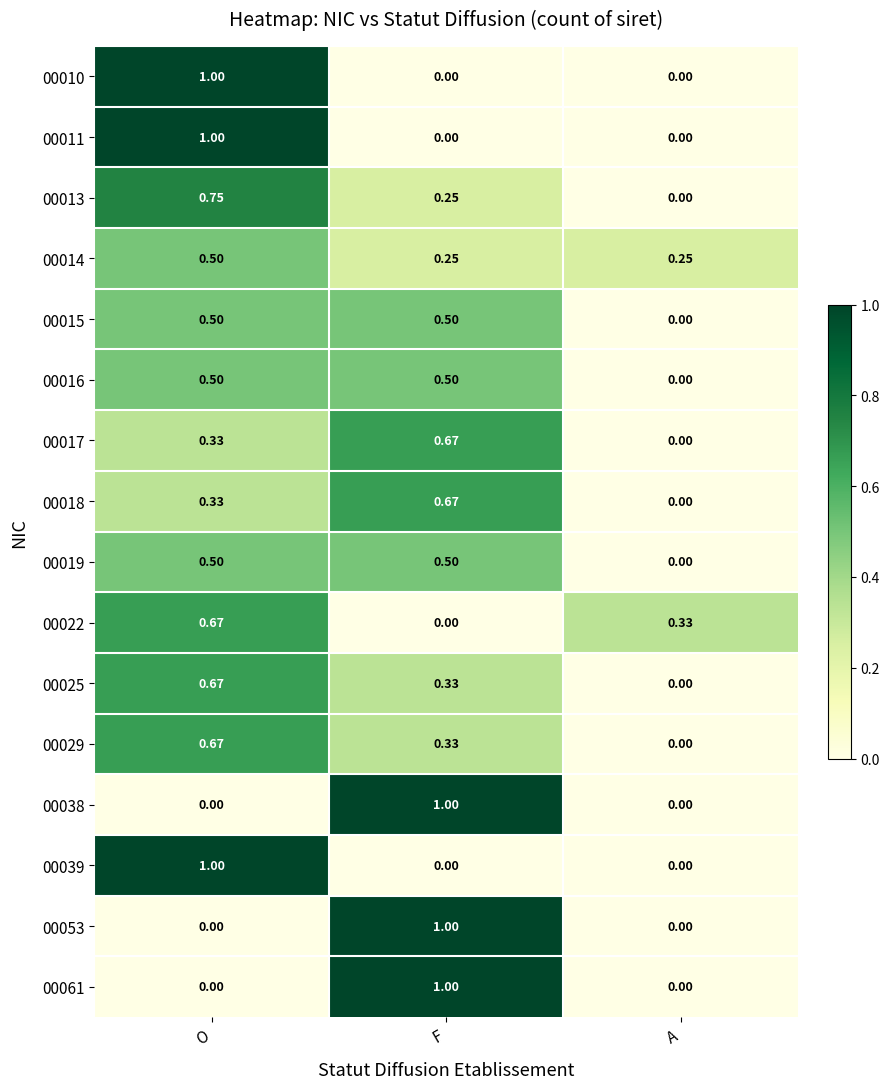

Is the value of 00019 at F greater than the value of 00022 at F?

Yes